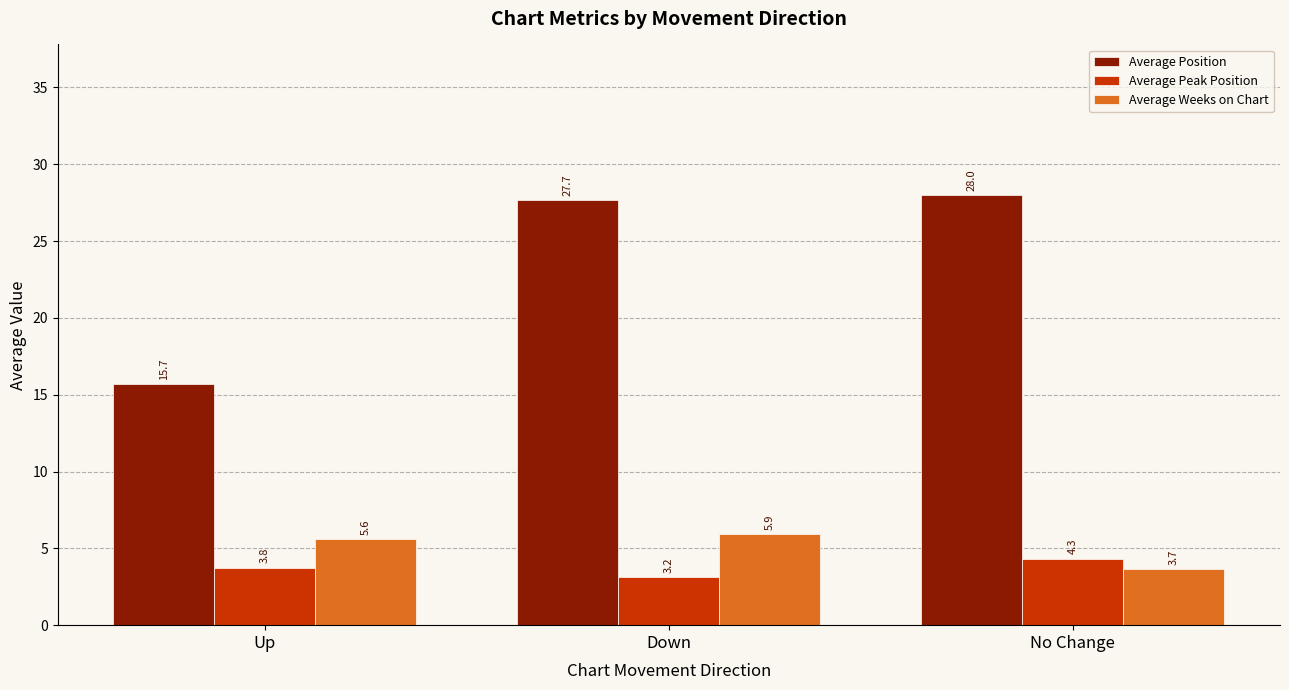

What is the label of the 3rd bar from the right?

Up